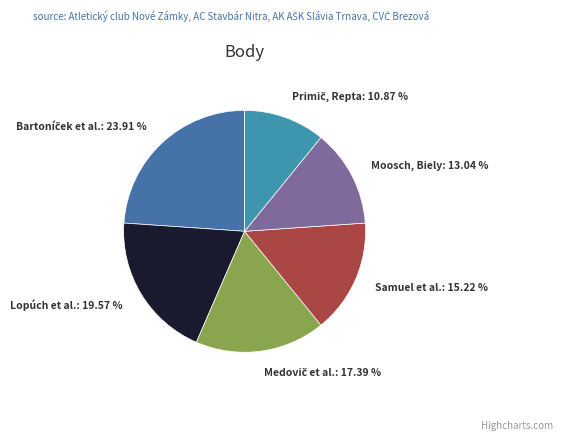

Is there a majority slice in this chart?

No